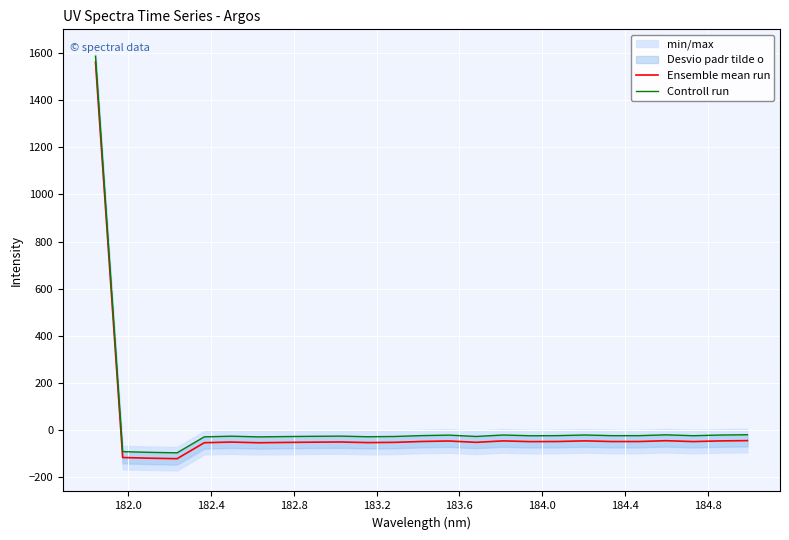

What is the maximum value for Ensemble mean run?

1563.2